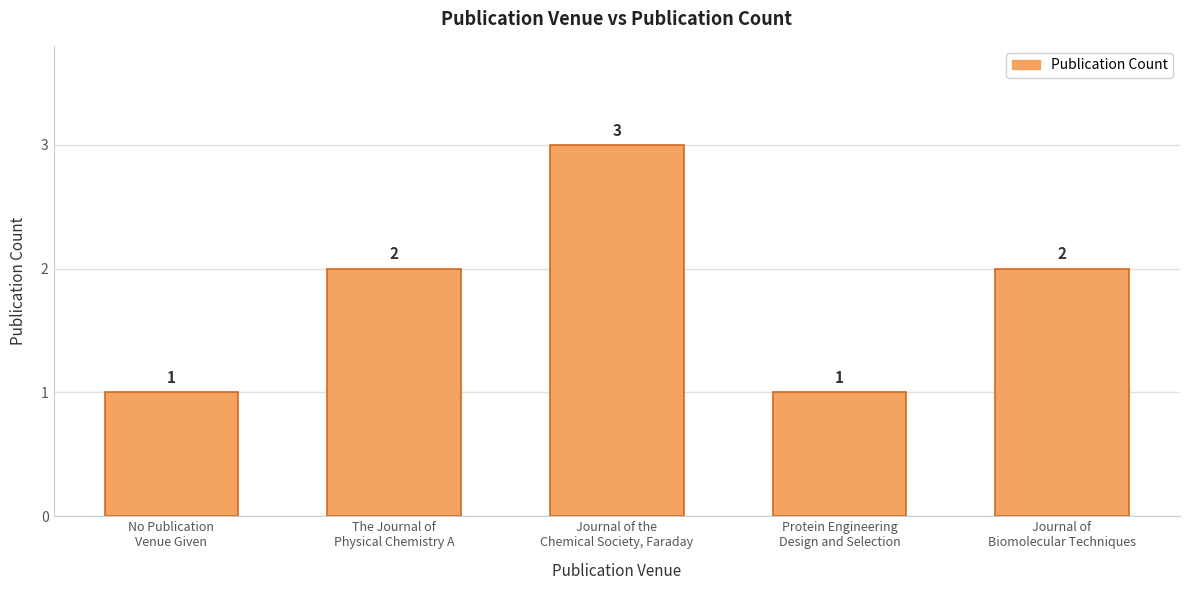

Between Journal of
Biomolecular Techniques and Journal of the
Chemical Society, Faraday, which is larger?

Journal of the
Chemical Society, Faraday